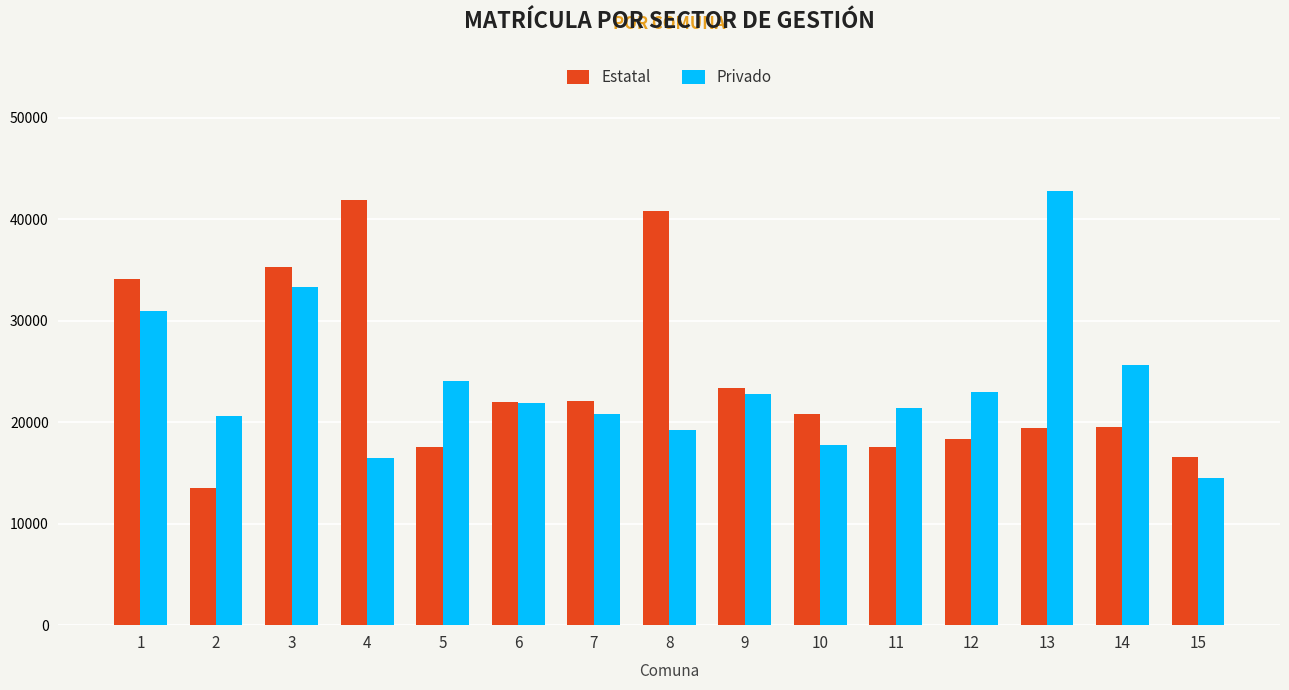

What is the highest value of the Estatal series?

41909